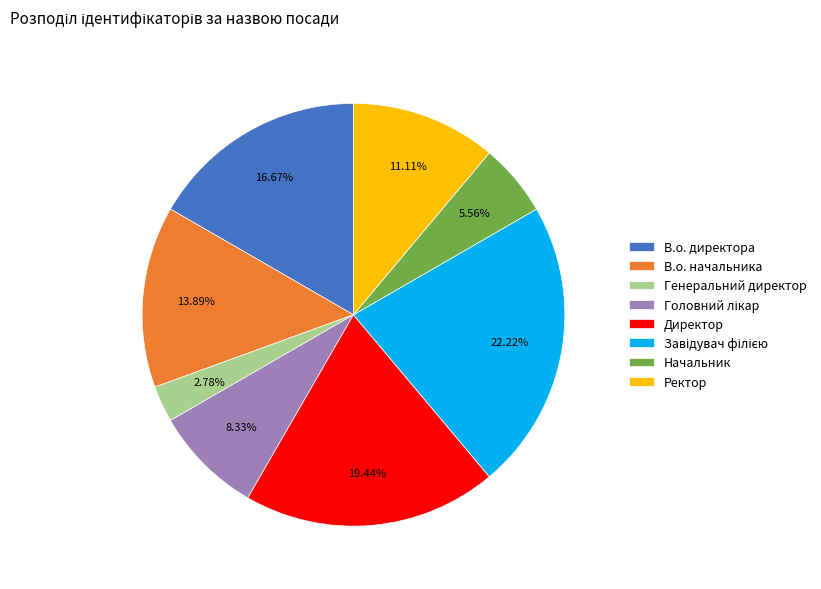

To the nearest percent, what is the combined percentage of В.о. начальника and В.о. директора?

31%